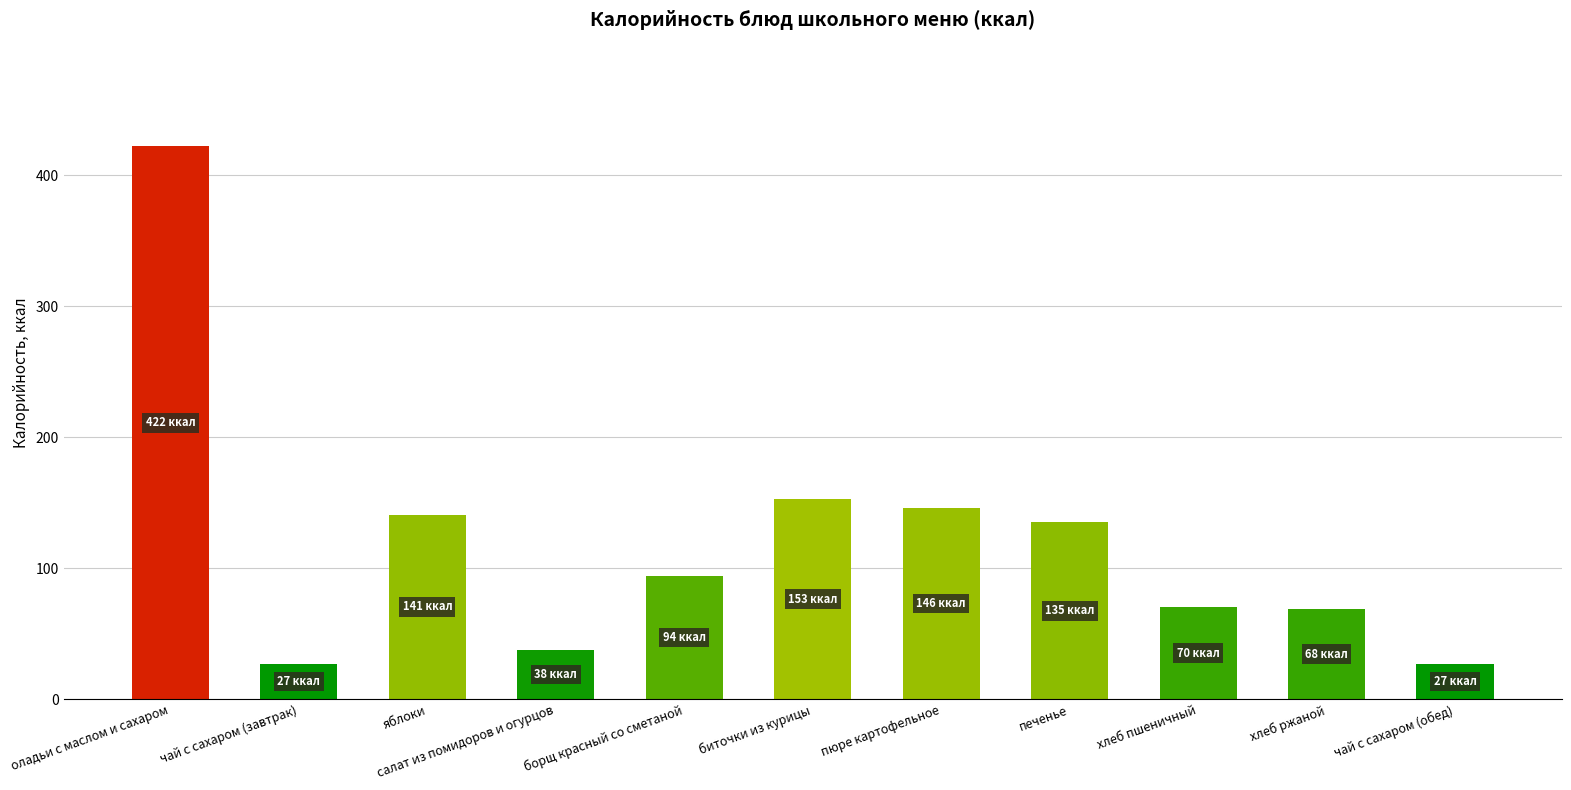

Where is the data nearest to the value 224?

биточки из курицы